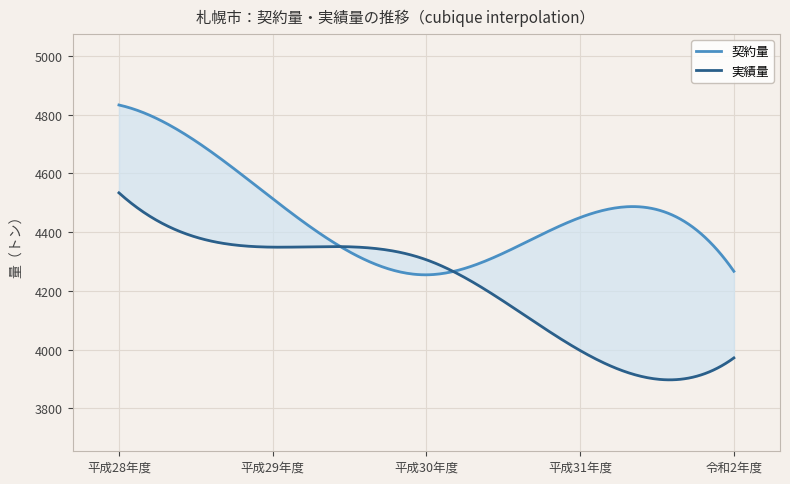

What is the smallest value displayed?

3972.2